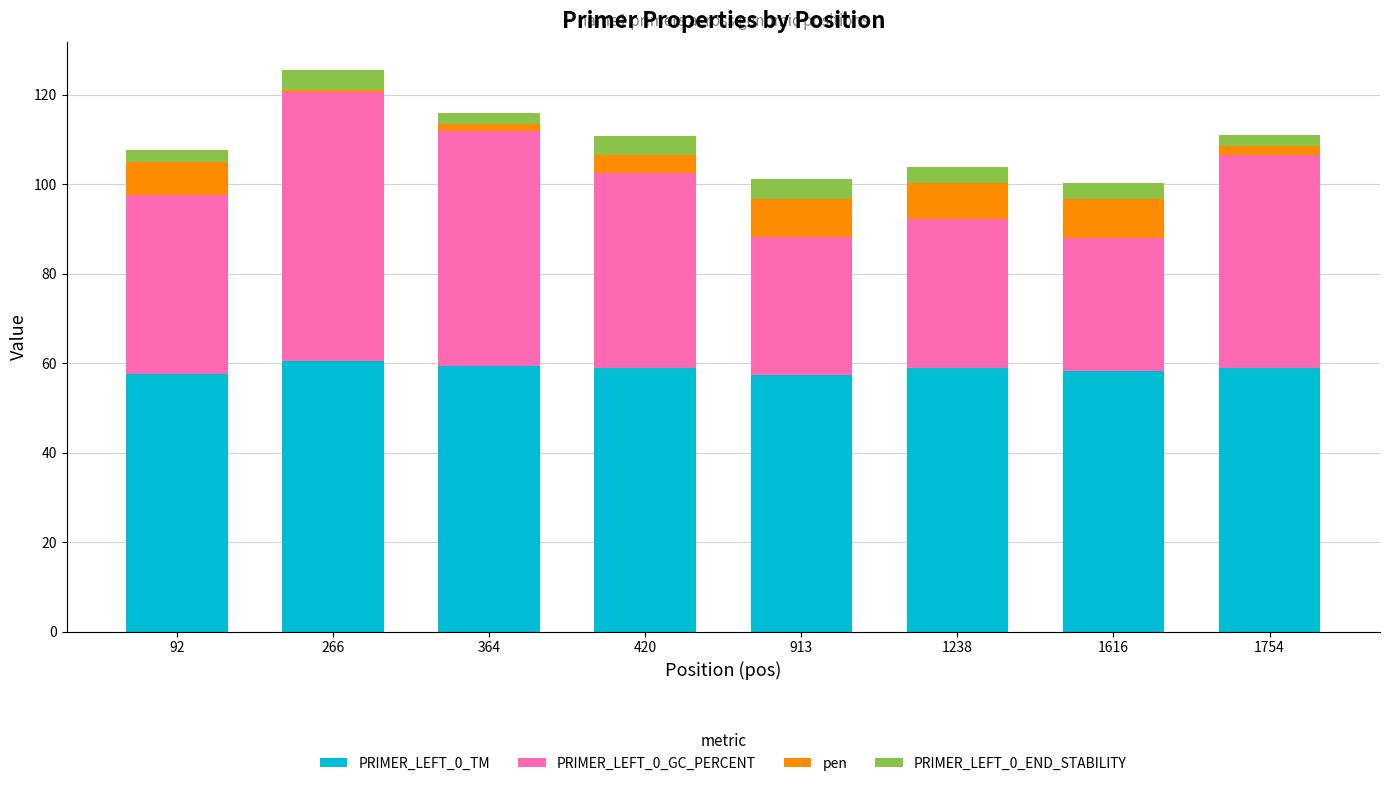

How many bars are there in total?

8